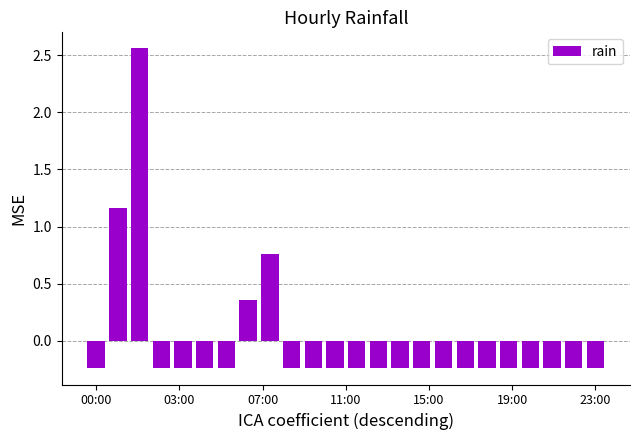

What is the difference between the maximum and minimum values?

2.8